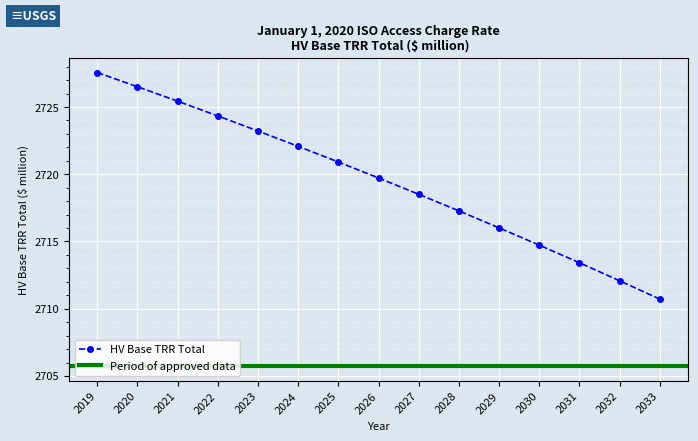

List the labels in order of value, largest first.

2019, 2020, 2021, 2022, 2023, 2024, 2025, 2026, 2027, 2028, 2029, 2030, 2031, 2032, 2033